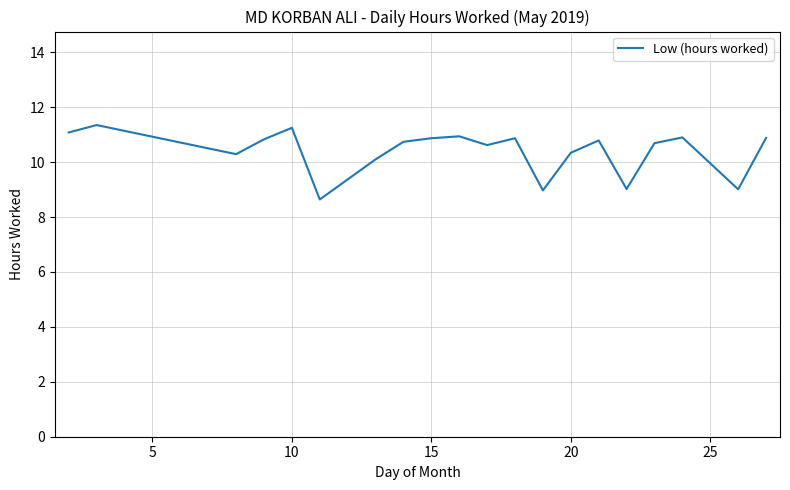

What is the minimum value shown in the chart?

8.6